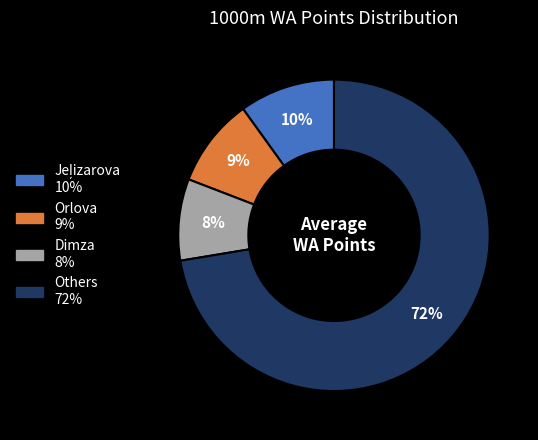

To the nearest percent, what is the average slice percentage?

25%